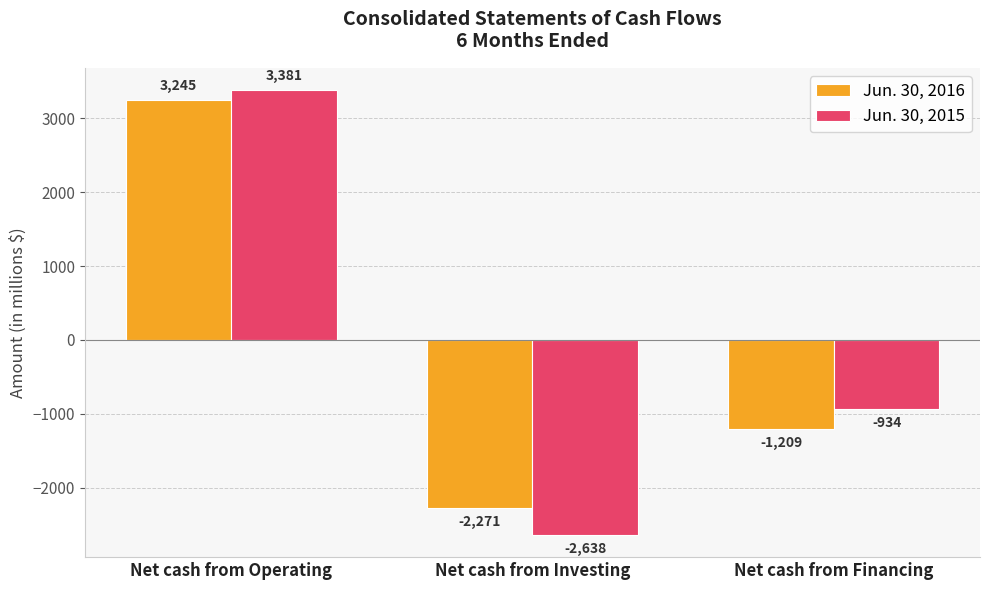

True or false: Jun. 30, 2015 has a value of 3381 at Net cash from Operating.

True